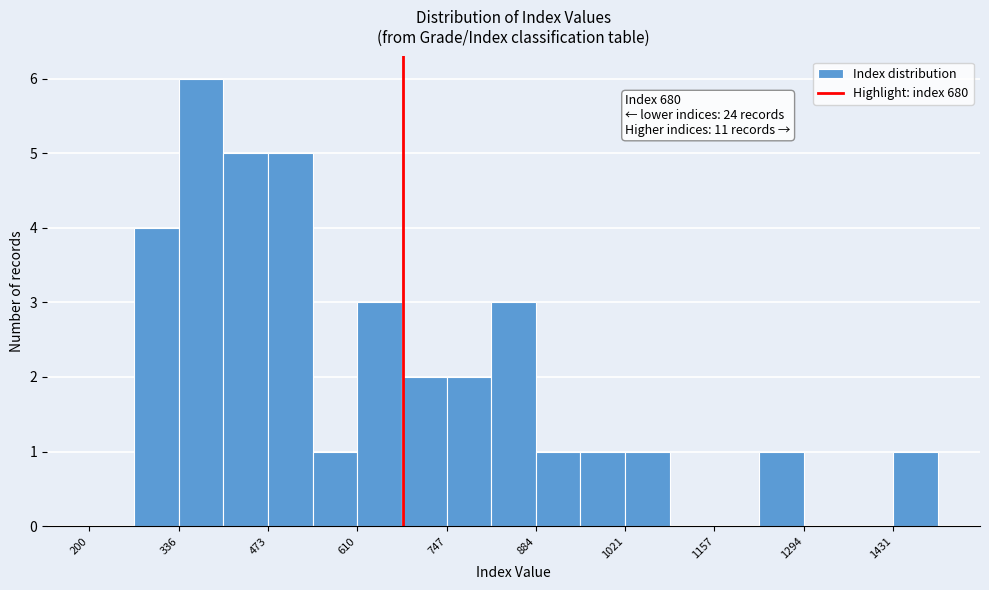

Around what value on the x-axis is the tallest bar? Give the approximate position of its centre, as read against the axis.

380